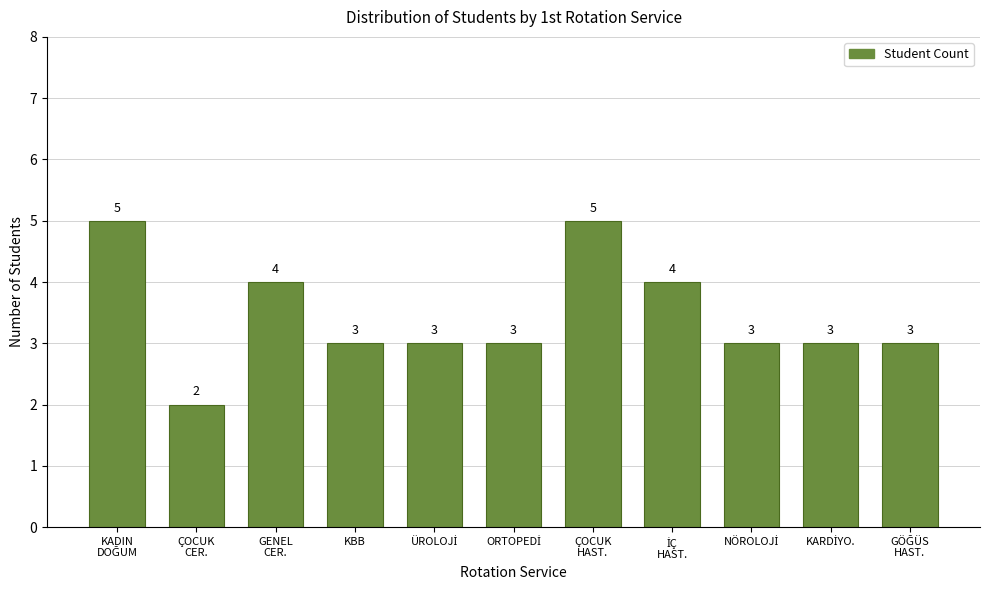

Reading right to left, extract all data points from this chart.

3	3	3	4	5	3	3	3	4	2	5